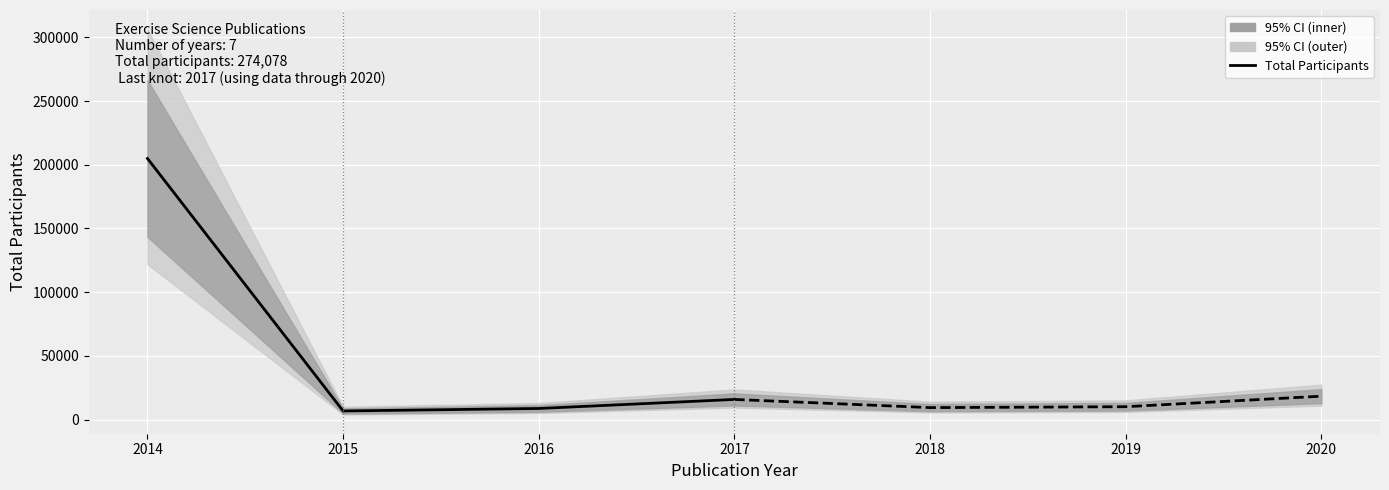

Is it true that the value at 2016 is 8711?

True